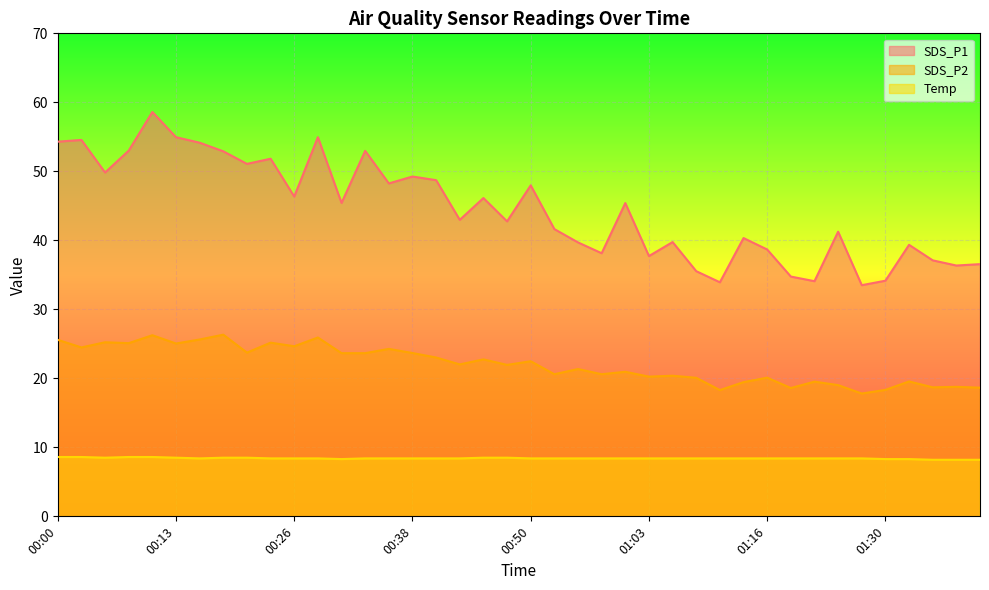

True or false: SDS_P2 and SDS_P1 cross at least once.

False